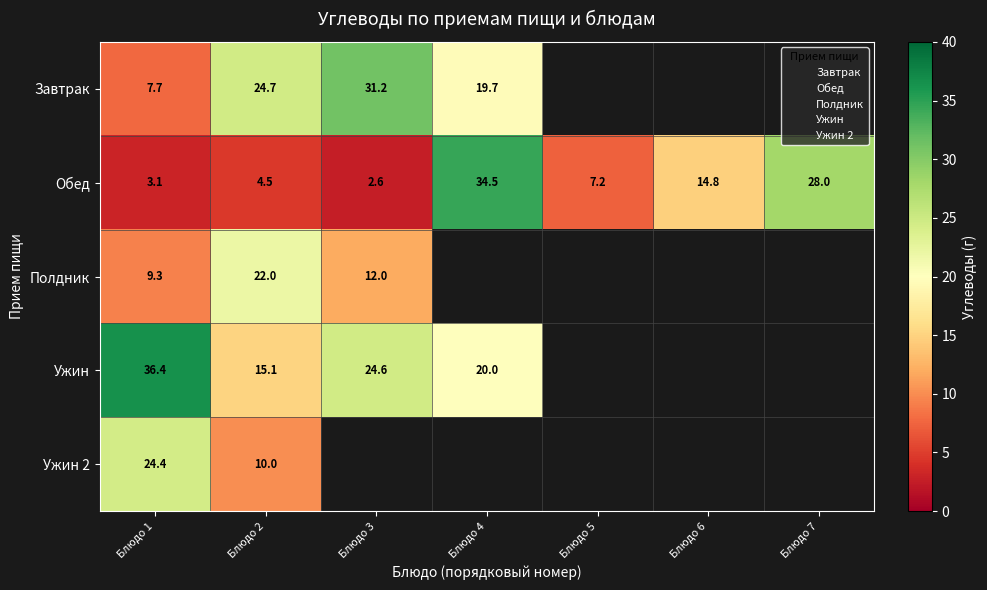

Is it true that Ужин equals 15.1 at Блюдо 2?

True